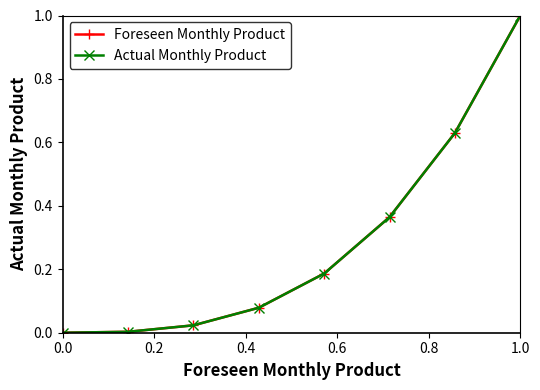

True or false: Actual Monthly Product has more than 2 interior local peaks.

False